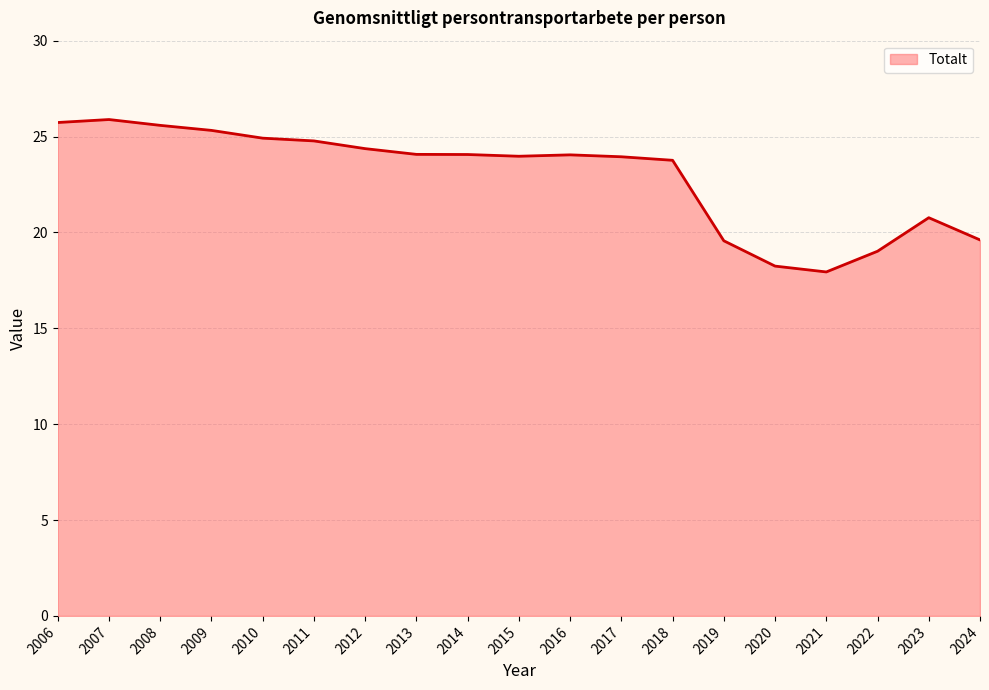

Where is the data nearest to the value 21?

2023